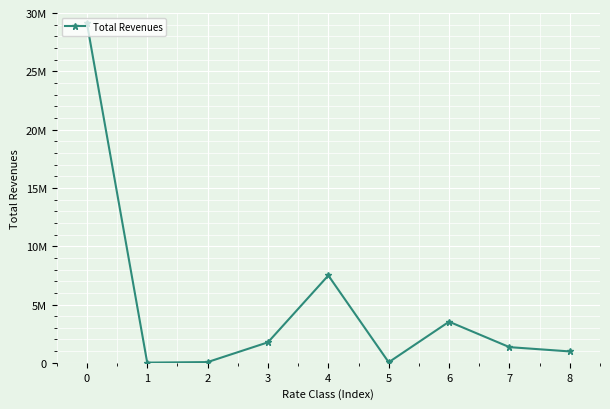

Does the chart have visible grid lines?

Yes